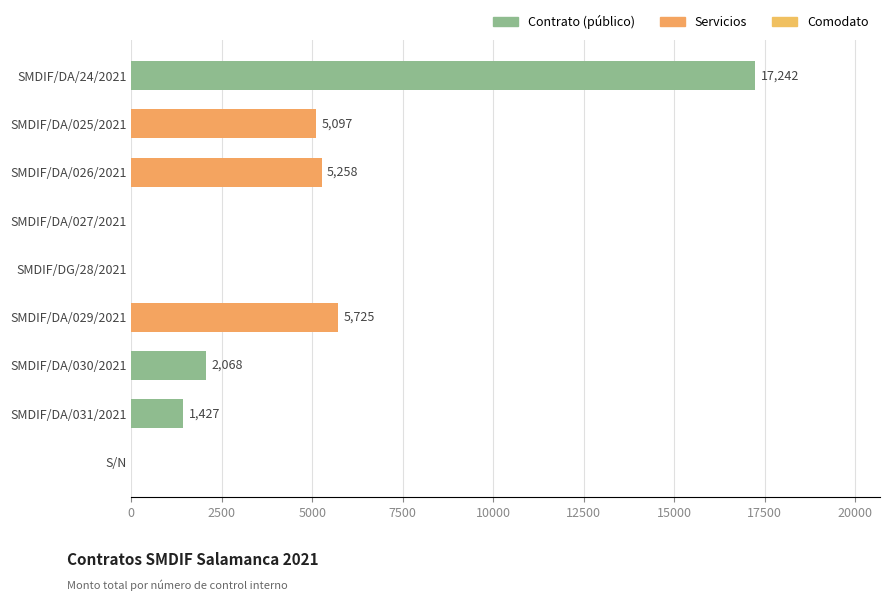

How many series are shown in this chart?

1